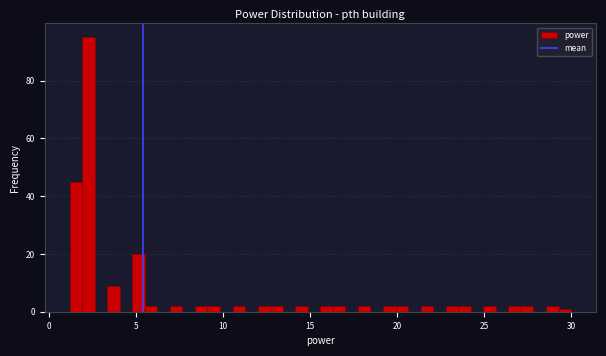

Read against the x-axis, roughly where is the centre of the tallest bar?

2.5